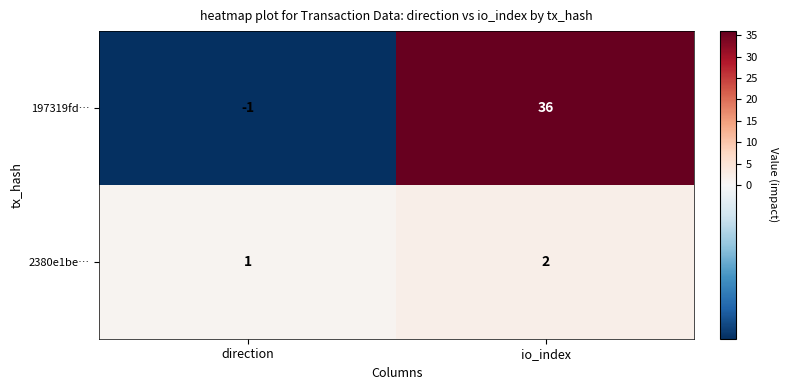

Rank the series by their average value, from highest to lowest.

197319fd…, 2380e1be…